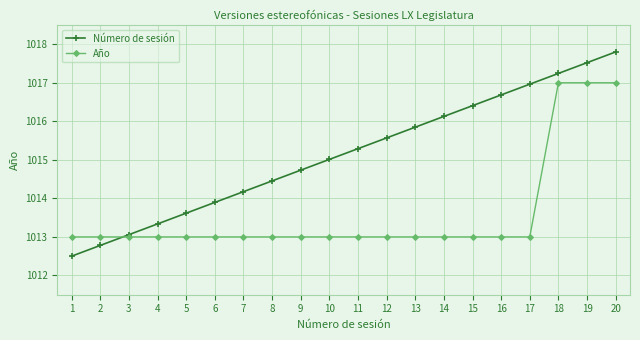

The Año series shows 1424.5 at 4. True or false?

False